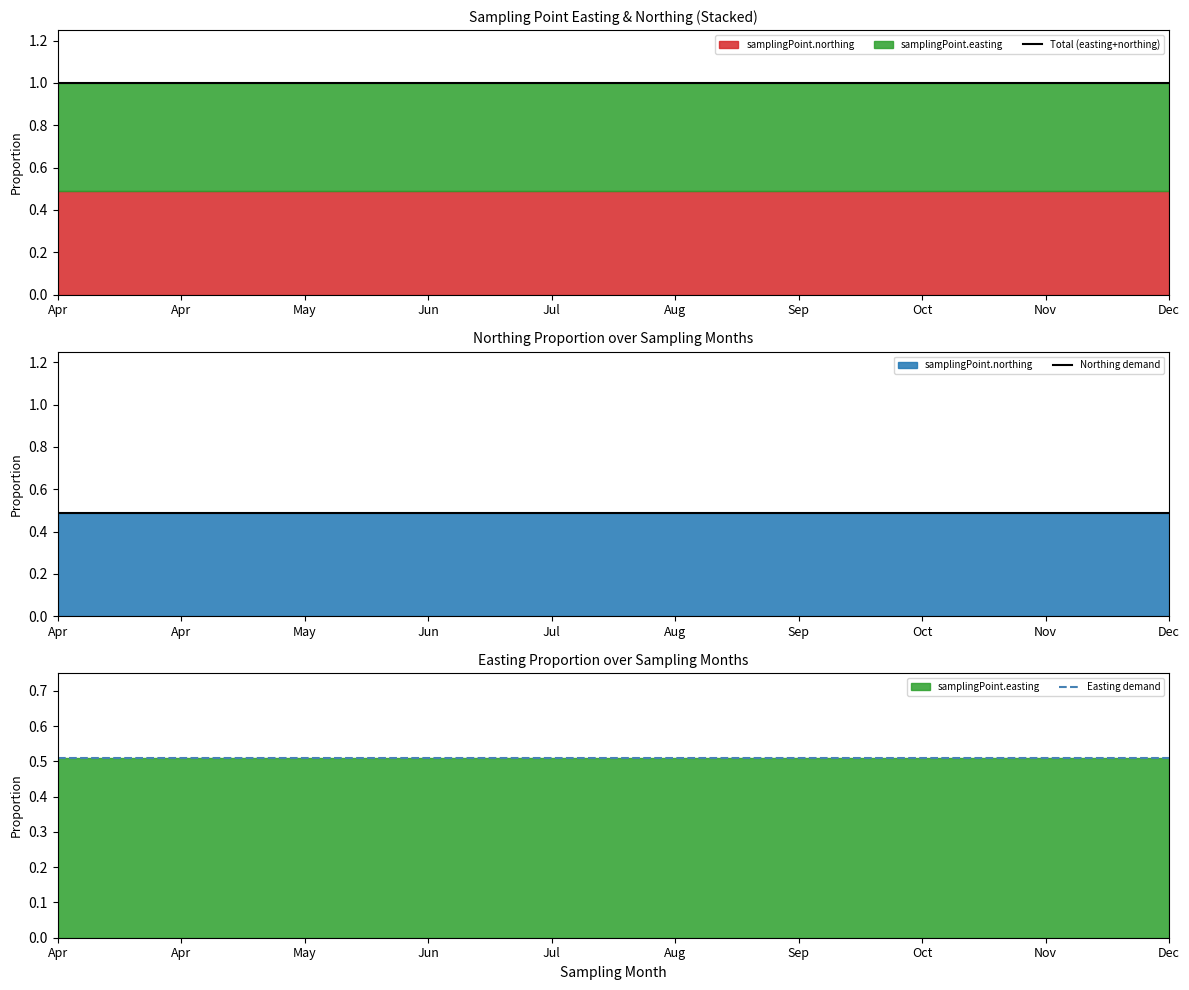

True or false: Easting demand has a value of 0.5 at Aug.

True